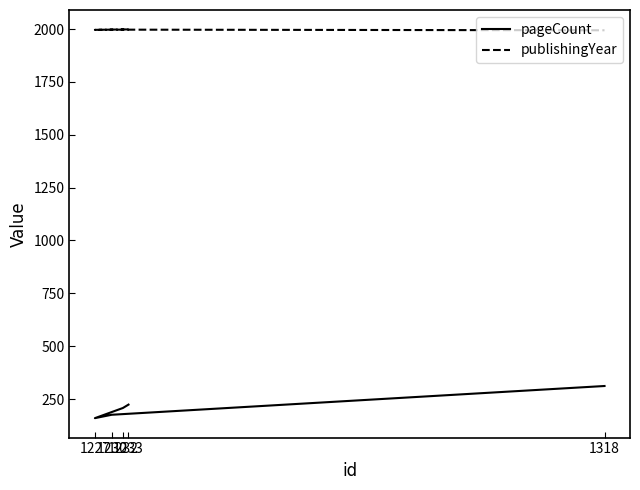

How many data points in pageCount are less than 208?

2